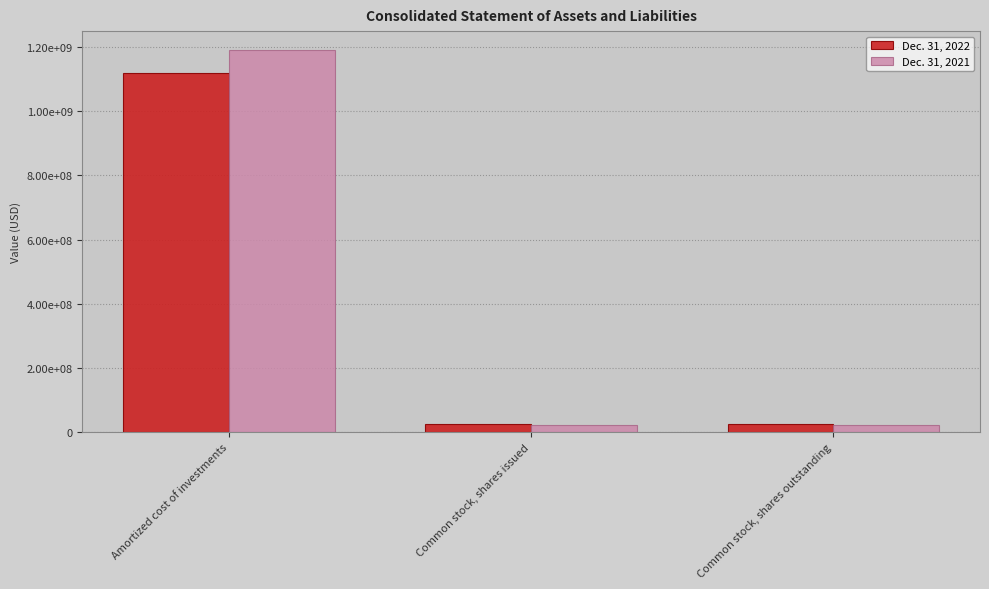

The value of Dec. 31, 2021 at Amortized cost of investments is 1560300245. True or false?

False